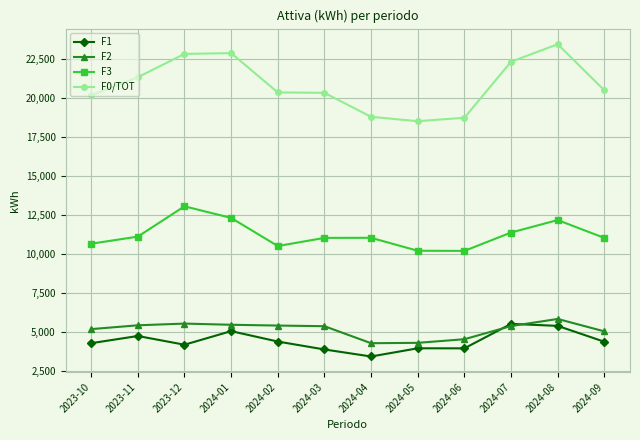

What is the label of the 7th point from the right?

2024-03